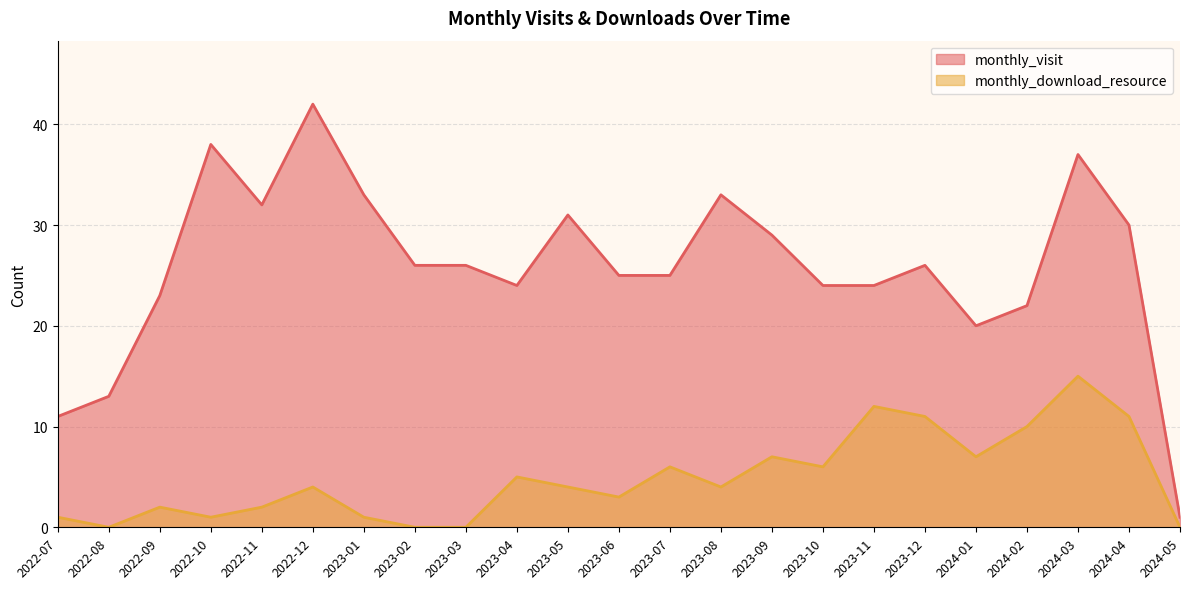

What is the value of the monthly_visit point at the 1st from the left?

11